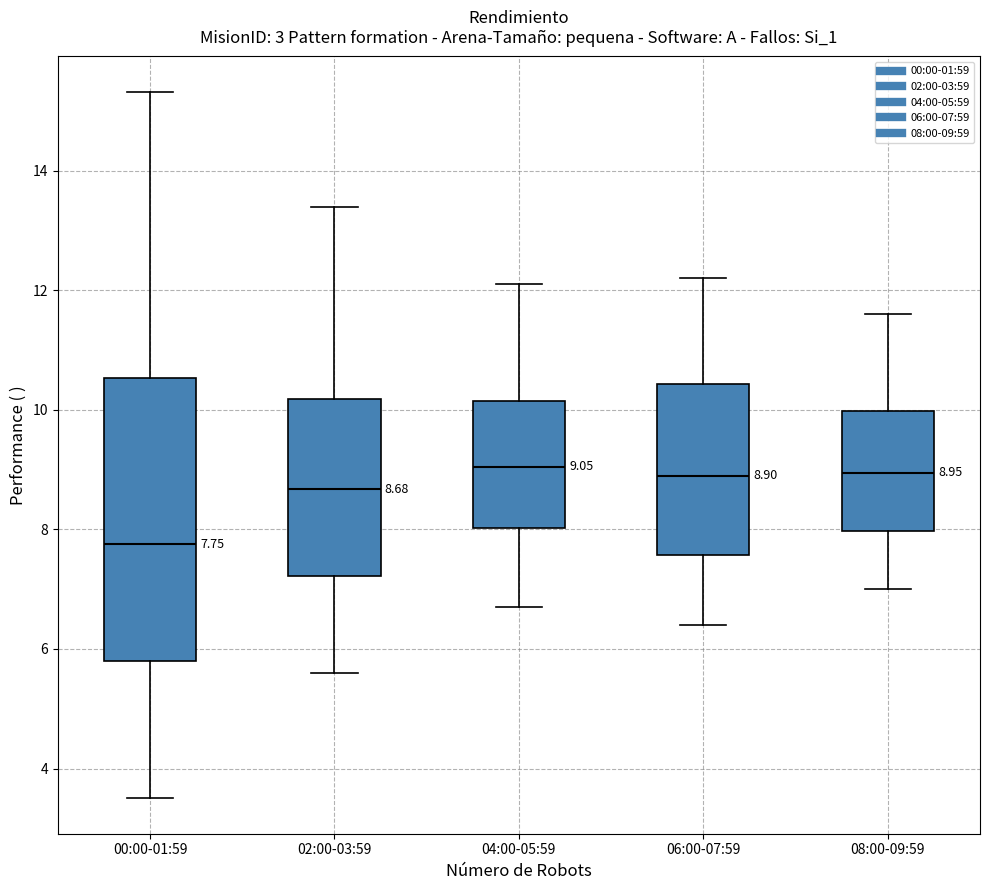

Comparing the boxes themselves (not the whiskers), which one is the tallest?

00:00-01:59